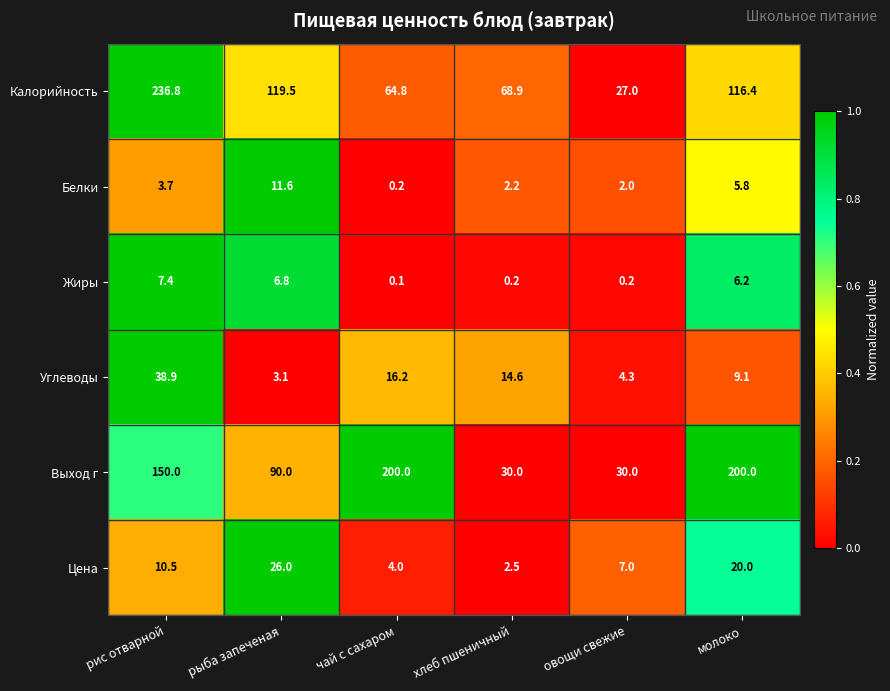

At how many categories does at least one series exceed 0?

6